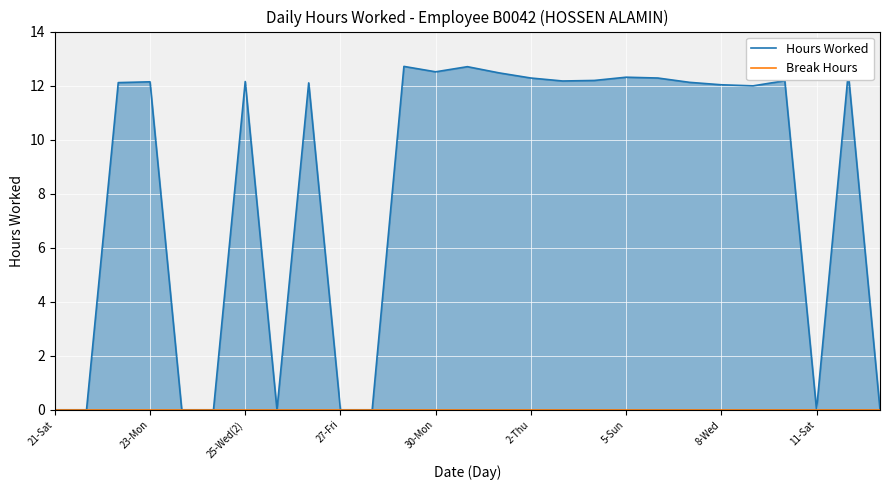

True or false: Hours Worked and Break Hours intersect in this chart.

False